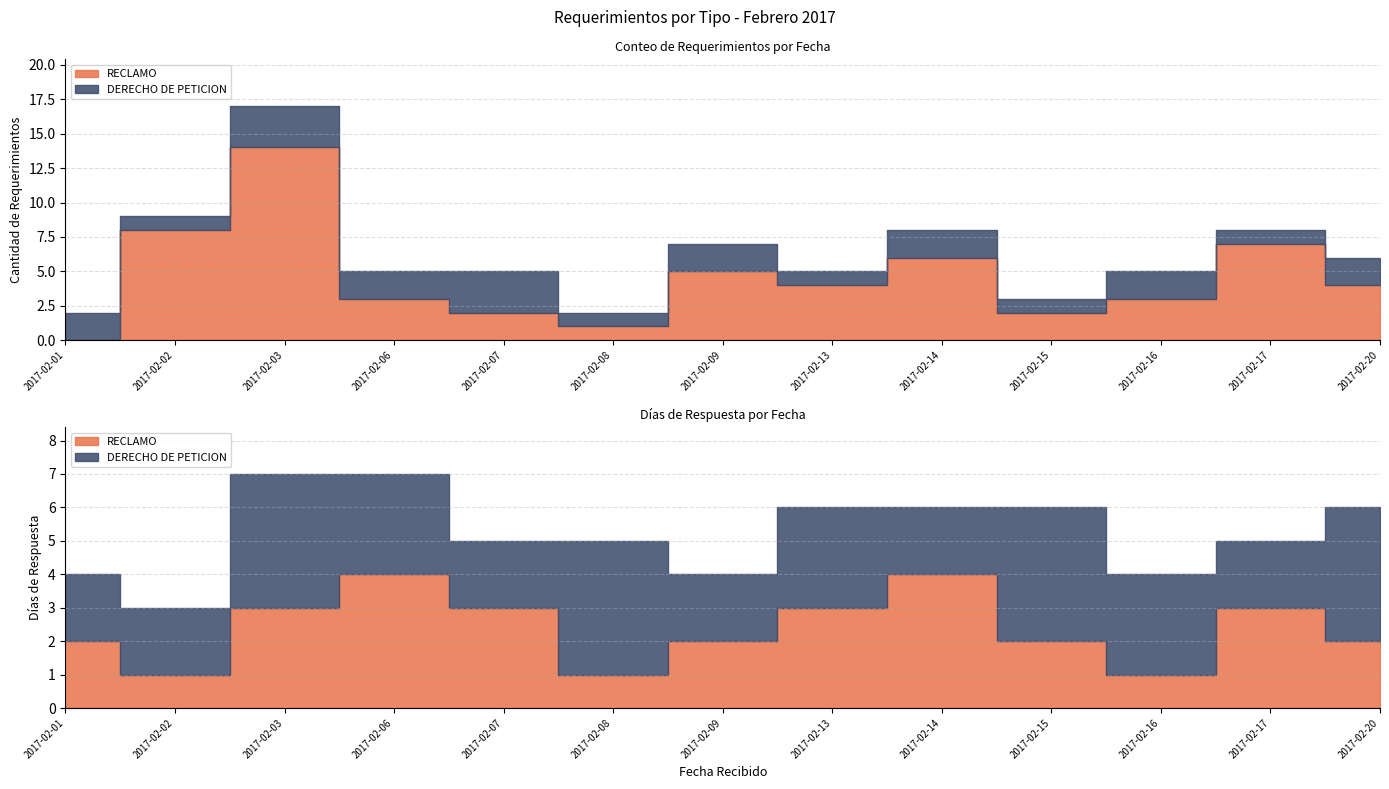

How many times do DERECHO DE PETICION and RECLAMO cross each other?

2